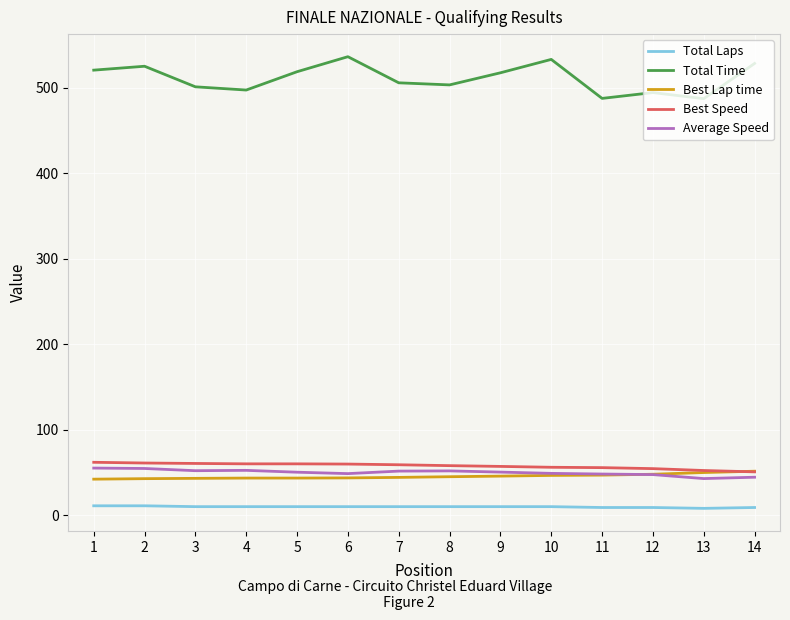

Which series has the largest total across all categories?

Total Time